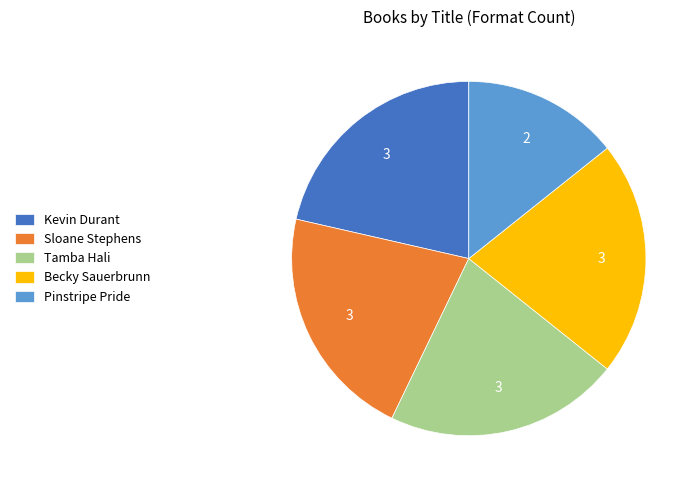

Approximately how many times larger is the value at Pinstripe Pride compared to Kevin Durant?

0.7